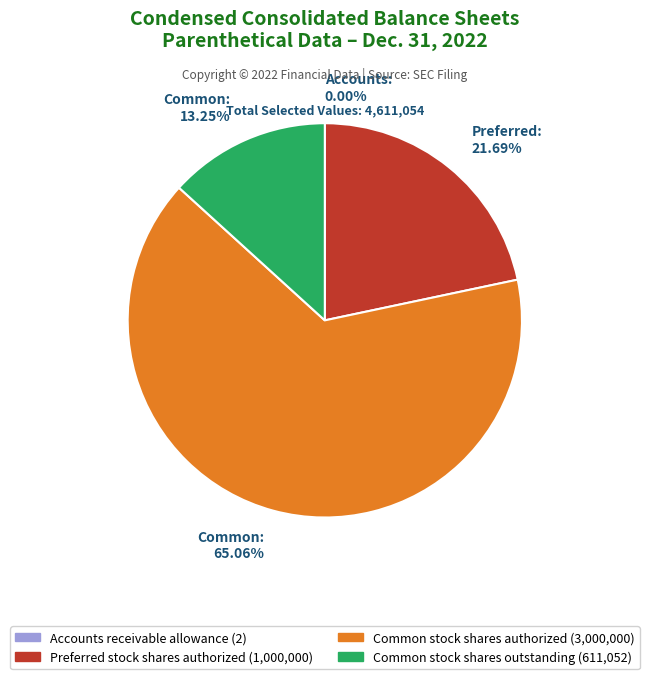

Which slice is the largest?

Common stock shares authorized